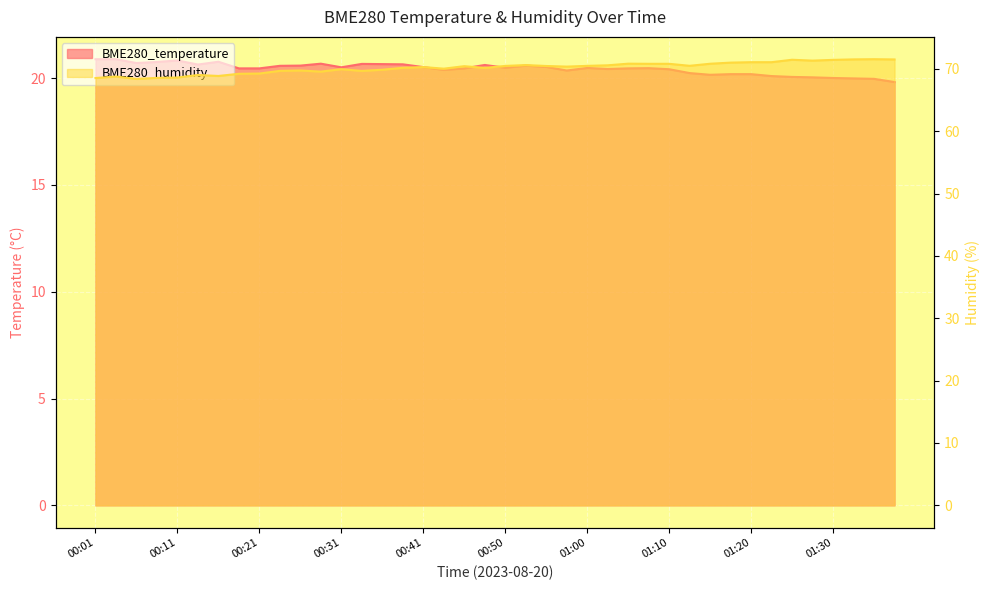

Which series has the largest total across all categories?

BME280_humidity